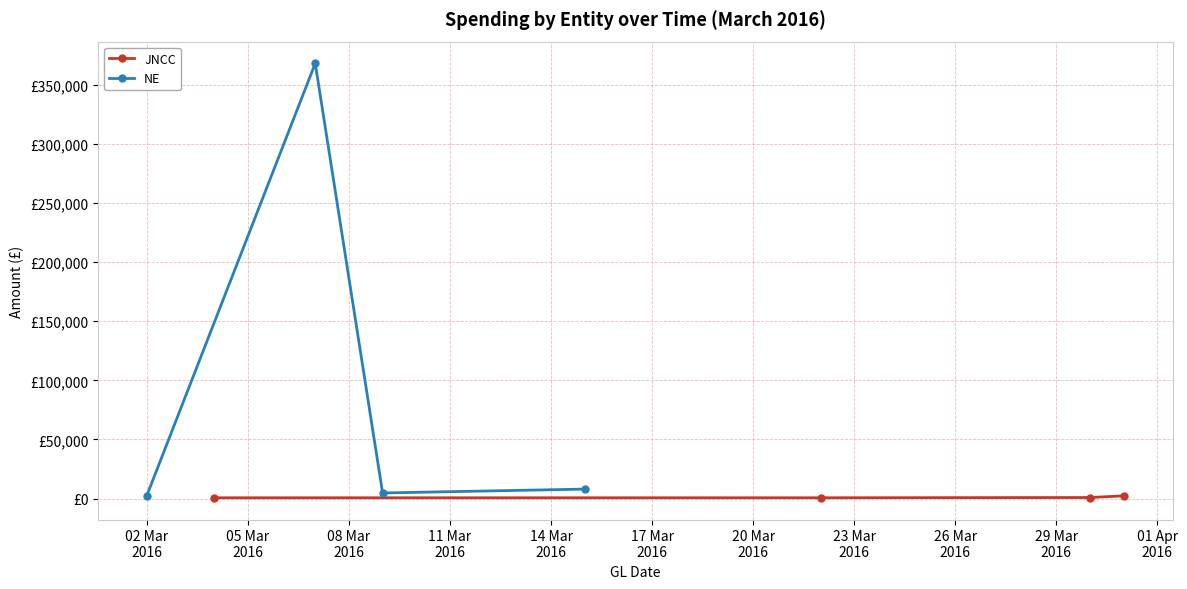

True or false: NE and JNCC cross at least once.

False